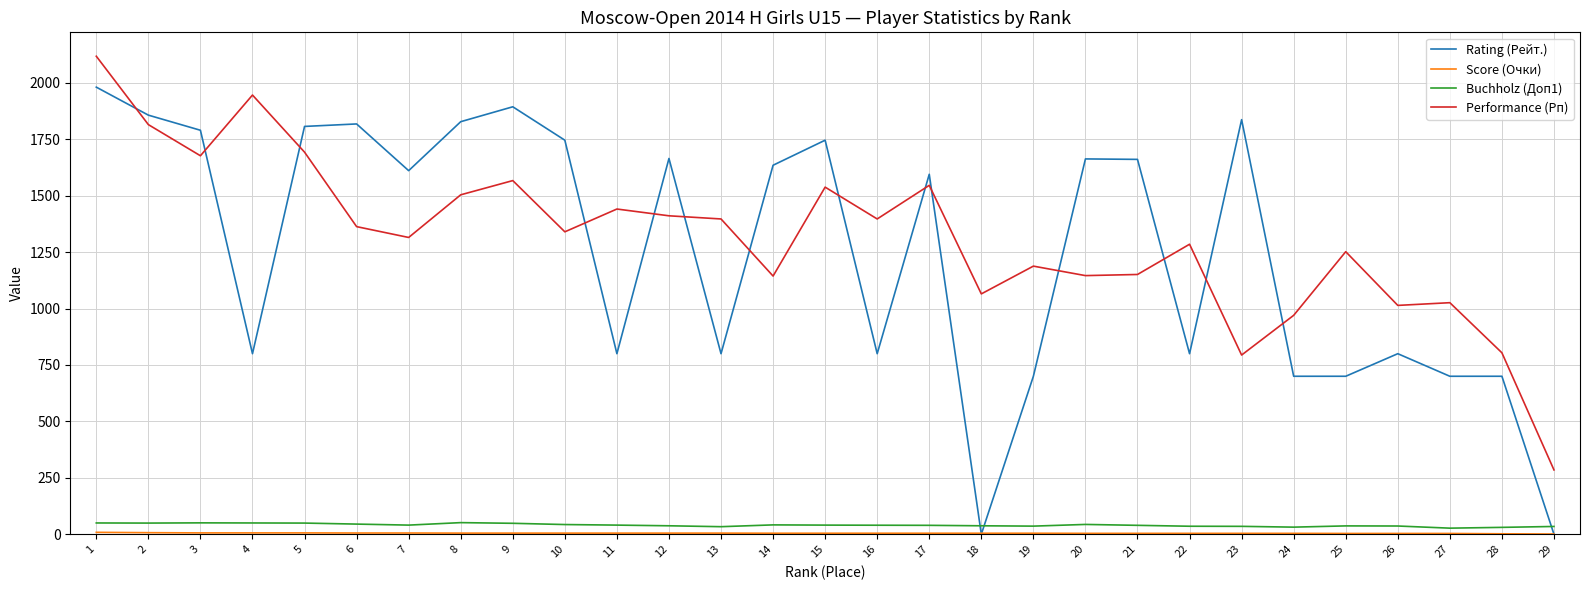

How many intersections are there between Buchholz (Доп1) and Rating (Рейт.)?

3